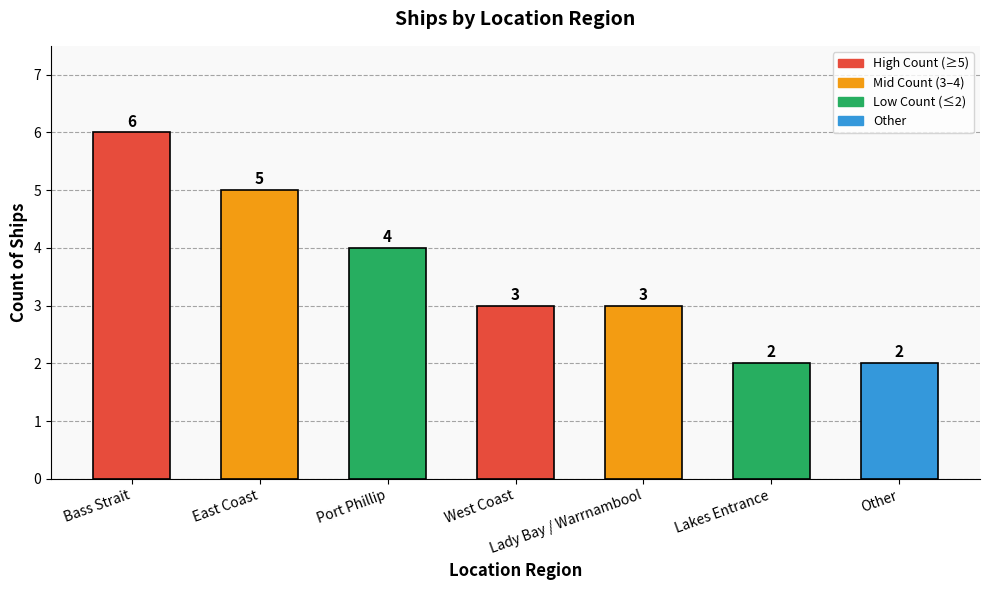

What is the change in value from Bass Strait to Lakes Entrance?

-4